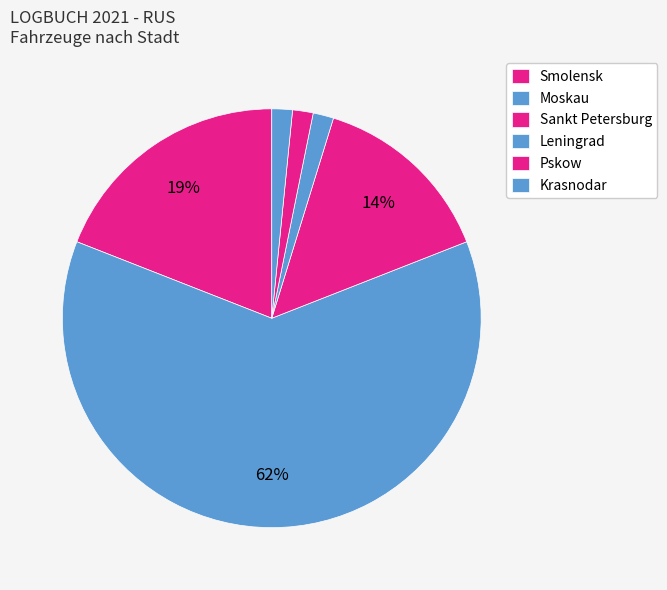

How many segments does this pie chart have?

6